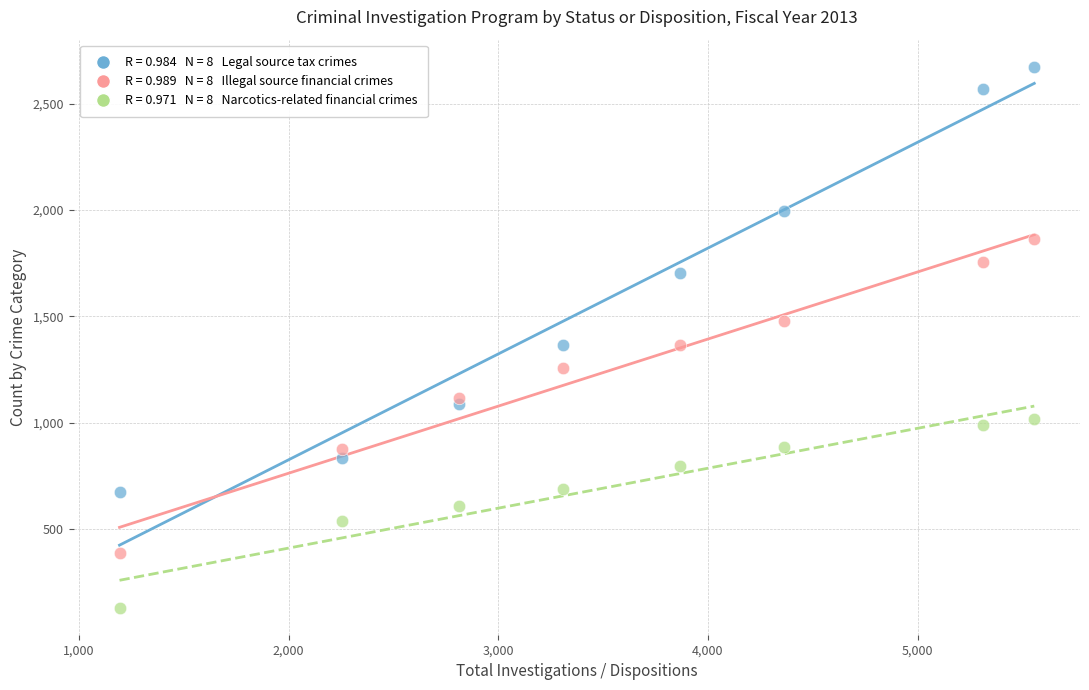

Across all data points, what is the range of X values (max minus min)?

4364